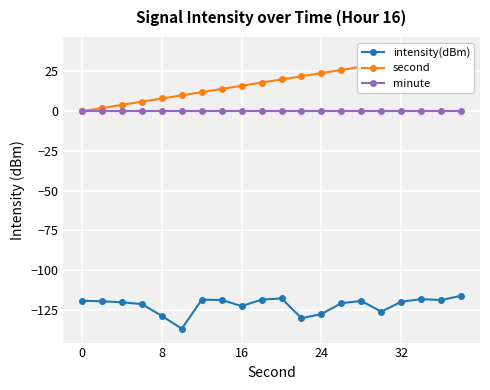

True or false: minute and intensity(dBm) cross at least once.

False